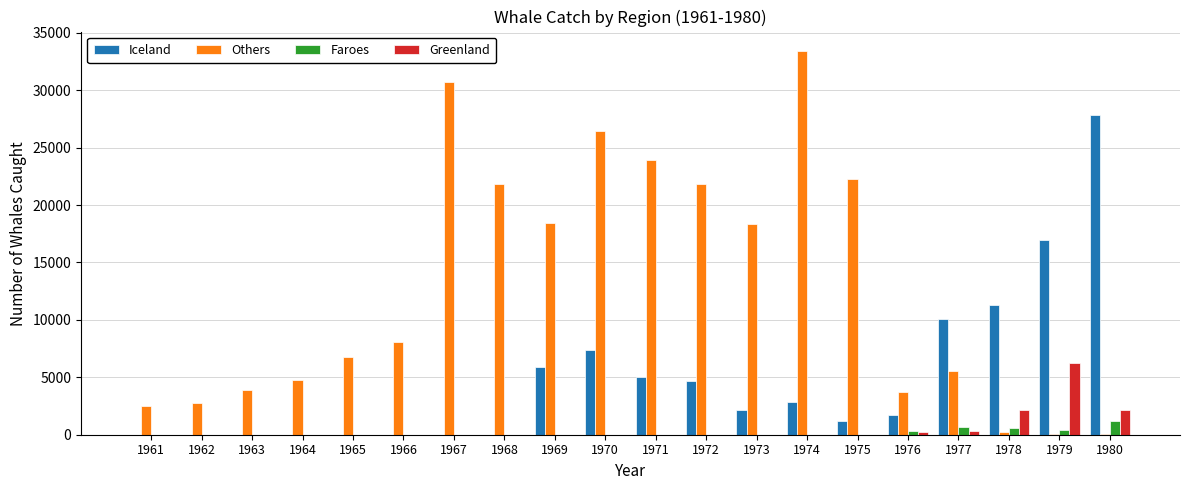

Which category has the highest value across all series?

1974